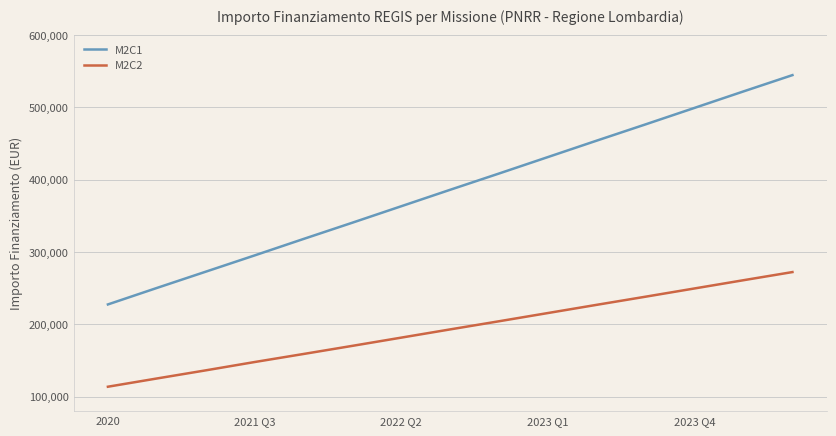

List the series in order of their overall mean, lowest first.

M2C2, M2C1